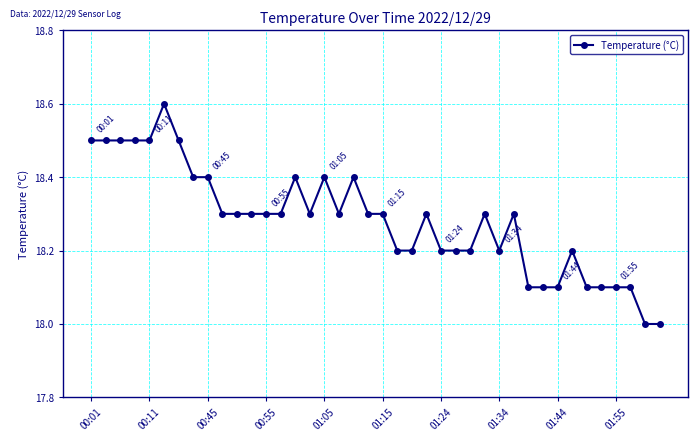

What is the minimum value shown in the chart?

18.0